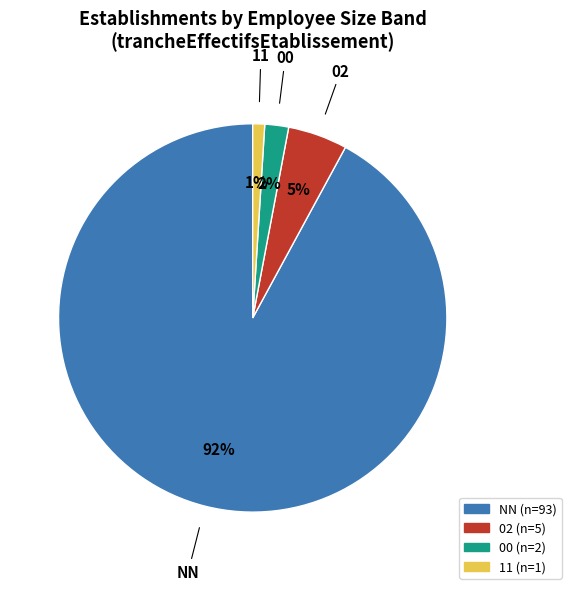

To the nearest percent, what is the difference between the largest and smallest slice percentages?

91%